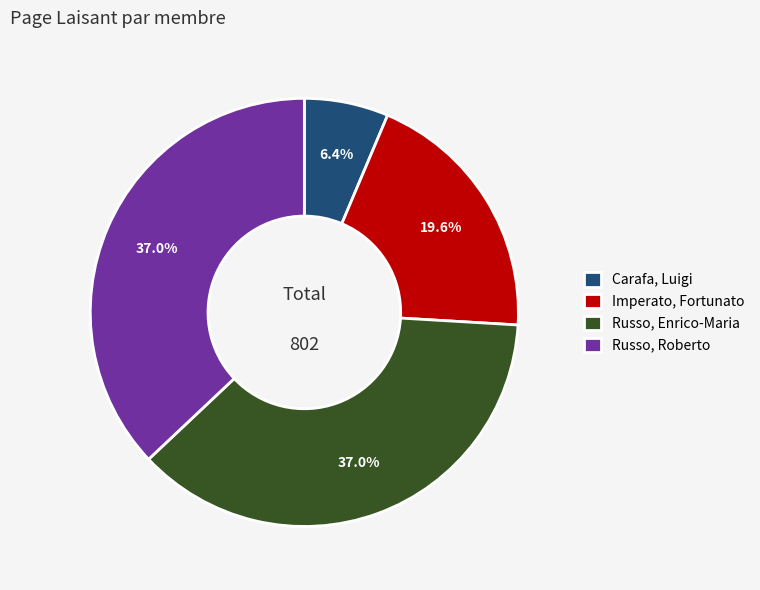

How much of the chart is everything except Imperato, Fortunato?

80.4%